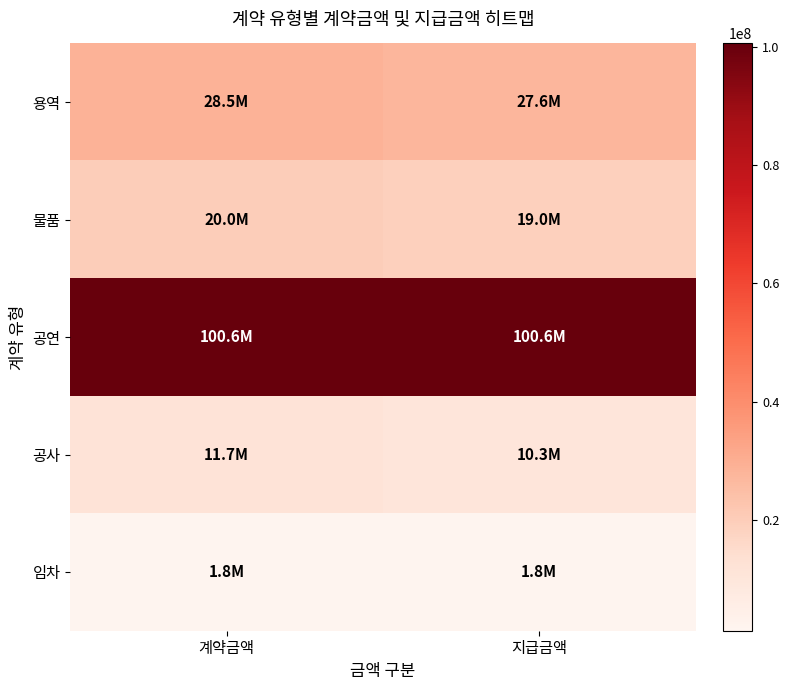

List the series in order of their peak value, lowest first.

임차, 공사, 물품, 용역, 공연